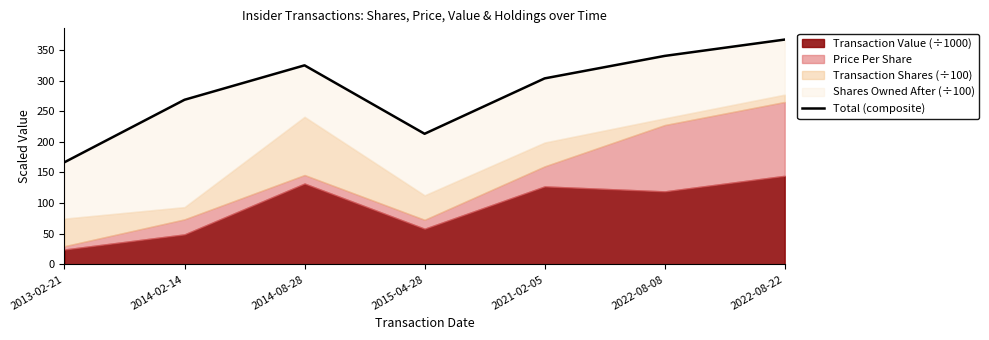

List the labels in order of value, smallest first.

2013-02-21, 2015-04-28, 2014-02-14, 2021-02-05, 2014-08-28, 2022-08-08, 2022-08-22